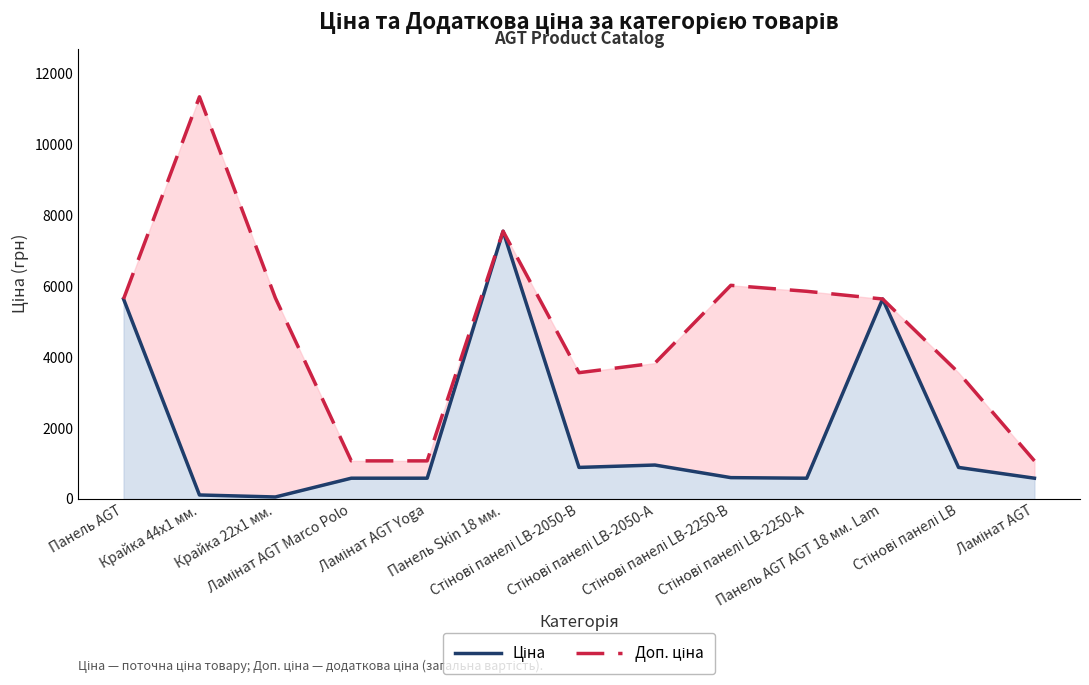

What is the difference between the Доп. ціна values at Крайка 44x1 мм. and Стінові панелі LB?

7774.3